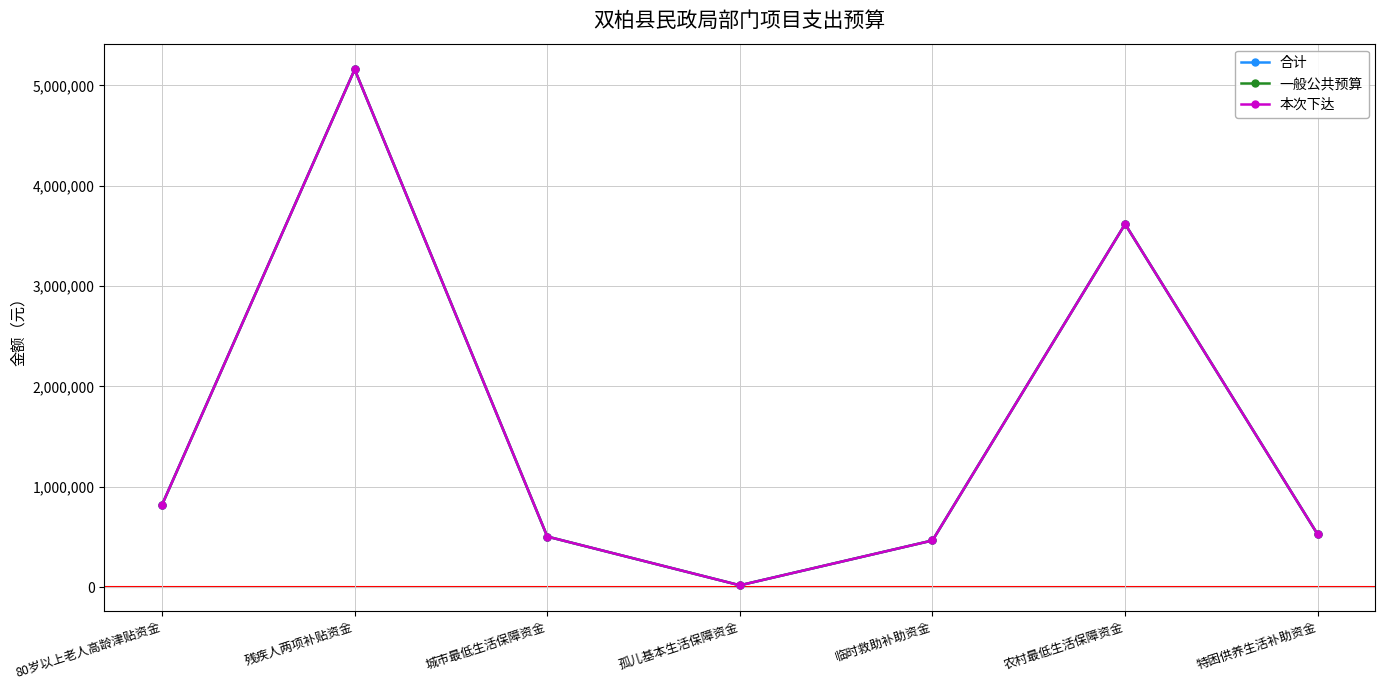

Is this an area chart (filled region under the line)?

No